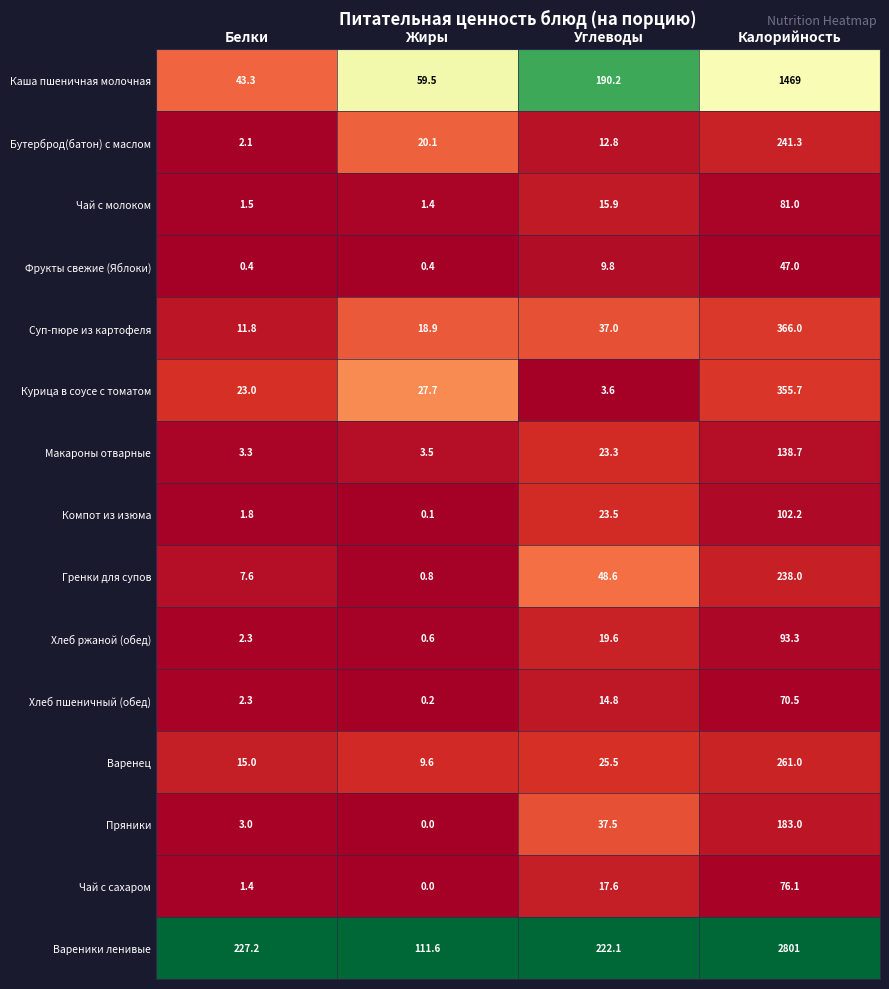

True or false: Чай с сахаром has a value of 1.4 at Белки.

True